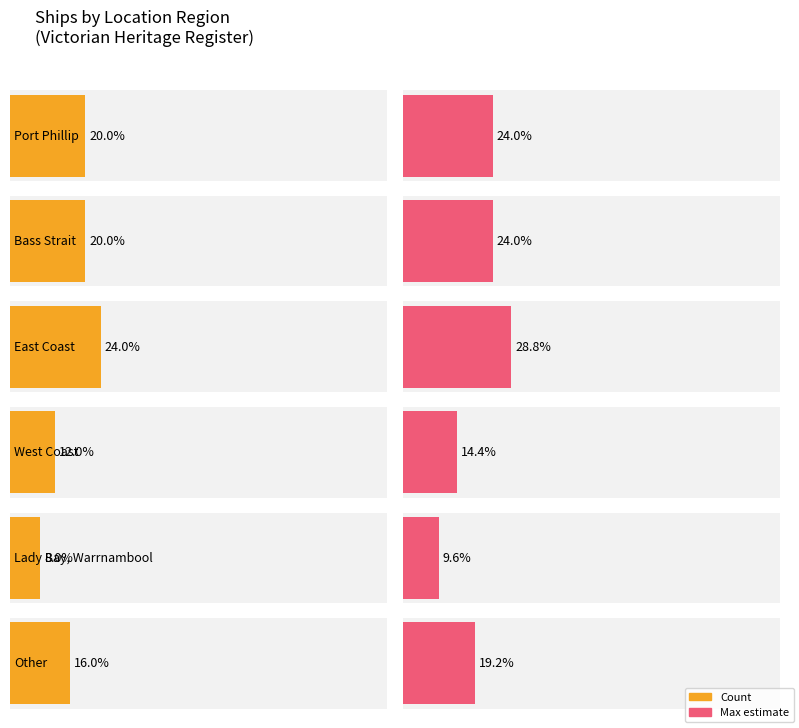

The chart shows a value of 8 at Port Phillip. True or false?

False